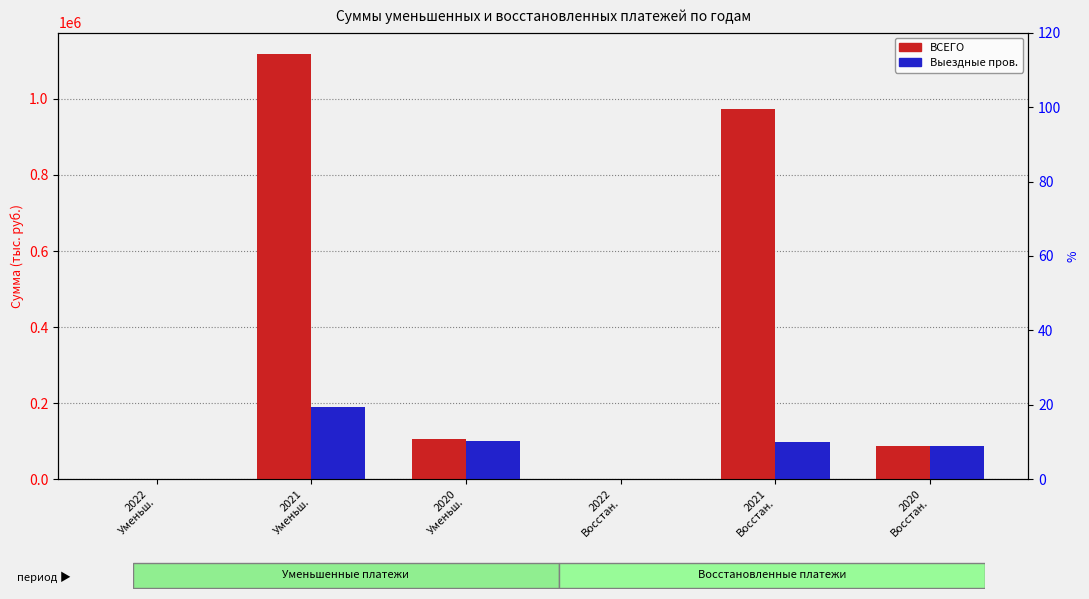

At which category is the sum across all series the highest?

2021
Уменьш.